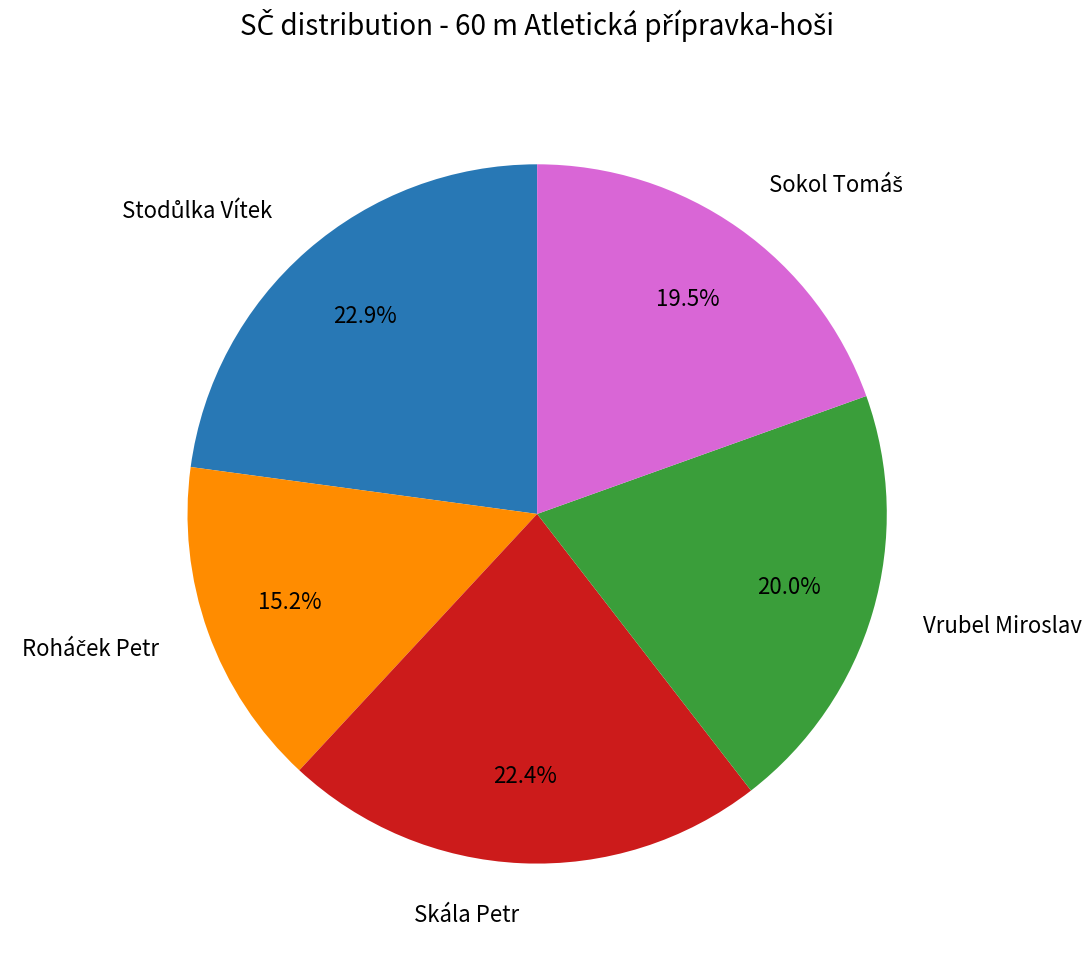

Is there a majority slice in this chart?

No